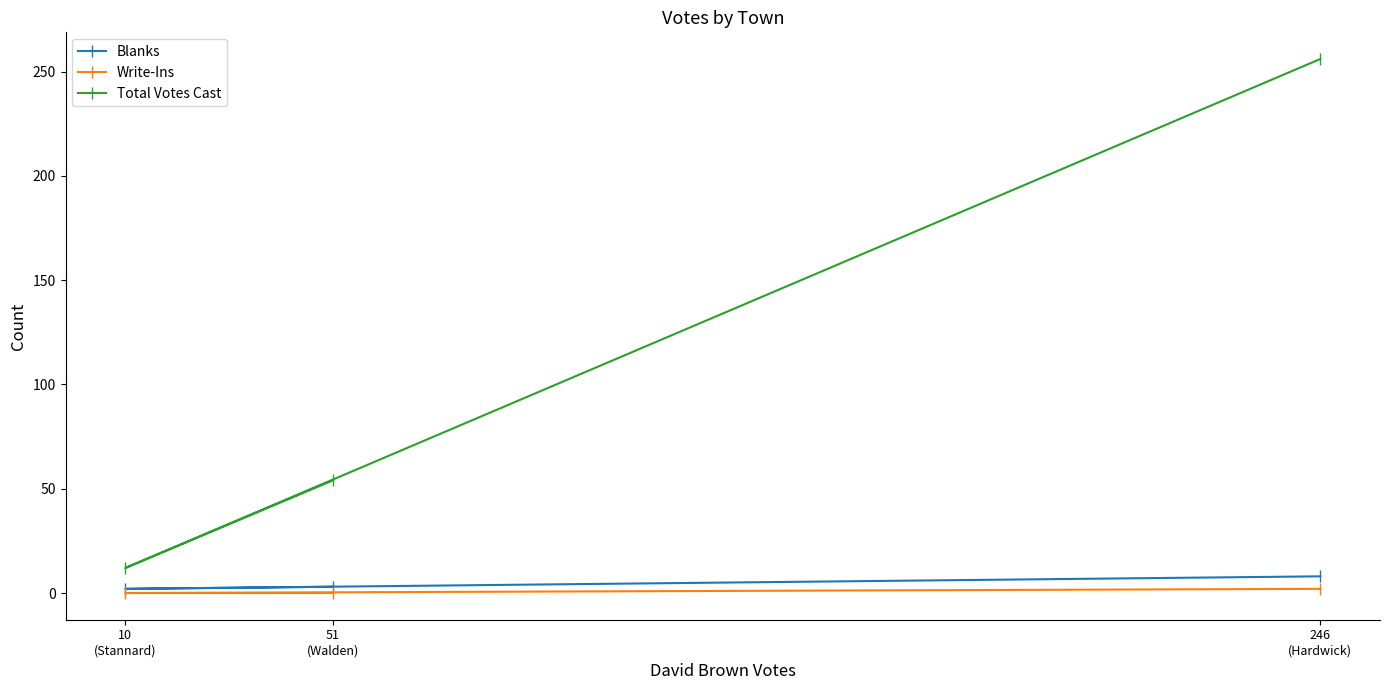

Reading left to right, what are all the values shown in this chart?

Blanks: 246
(Hardwick)=8	10
(Stannard)=2	51
(Walden)=3
Write-Ins: 246
(Hardwick)=2	10
(Stannard)=0	51
(Walden)=0
Total Votes Cast: 246
(Hardwick)=256	10
(Stannard)=12	51
(Walden)=54